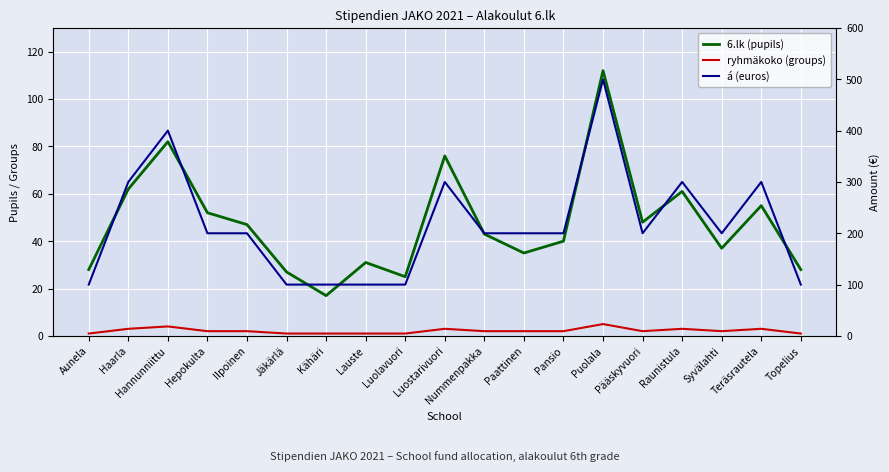

Reading left to right, transcribe all the data shown in this chart.

6.lk (pupils): 28	62	82	52	47	27	17	31	25	76	43	35	40	112	48	61	37	55	28
ryhmäkoko (groups): 1	3	4	2	2	1	1	1	1	3	2	2	2	5	2	3	2	3	1
á (euros): 100	300	400	200	200	100	100	100	100	300	200	200	200	500	200	300	200	300	100